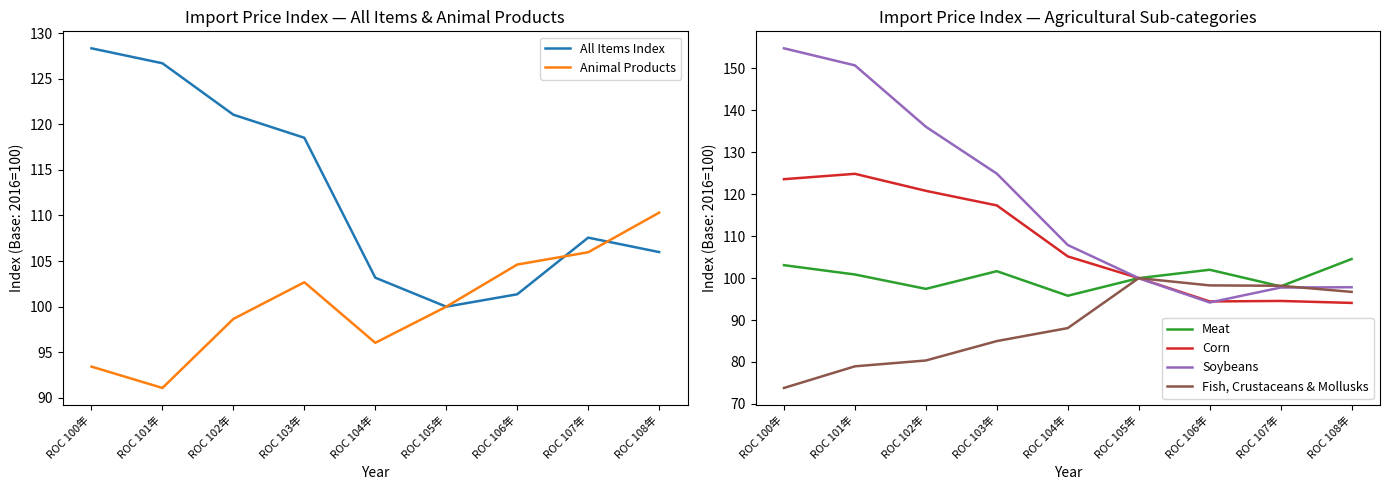

True or false: All Items Index and Animal Products cross at least once.

True